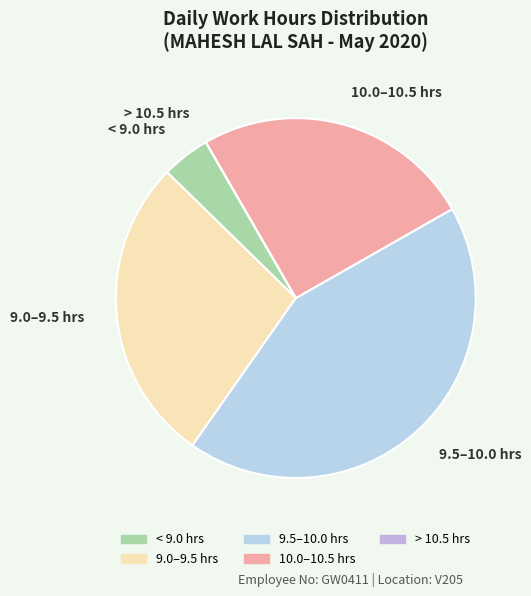

Is there a majority slice in this chart?

No